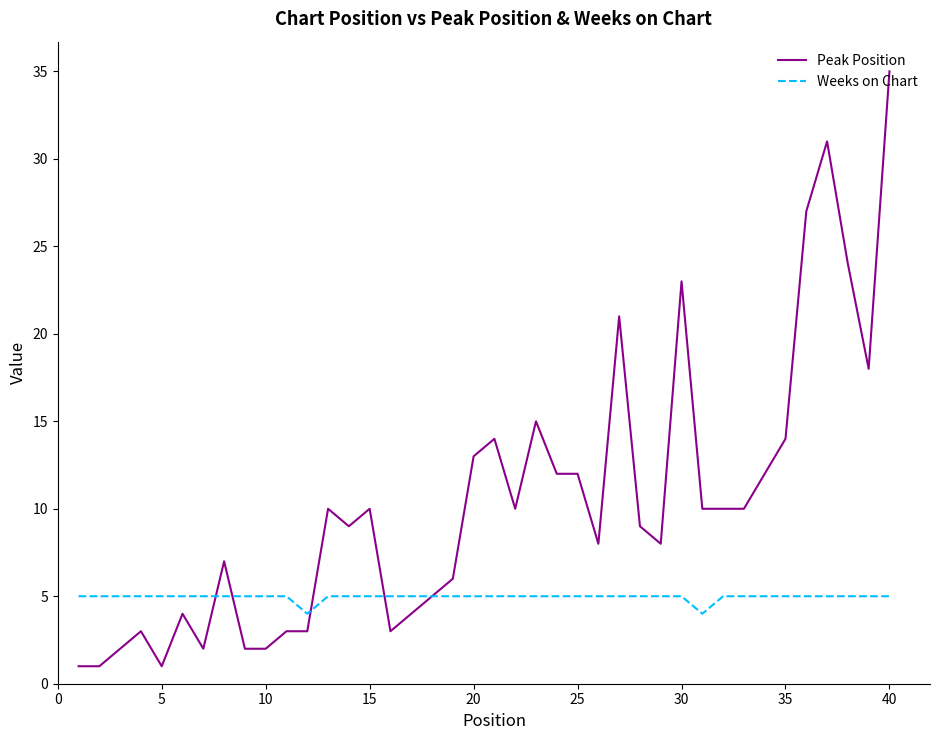

List the series in order of their overall mean, lowest first.

Weeks on Chart, Peak Position